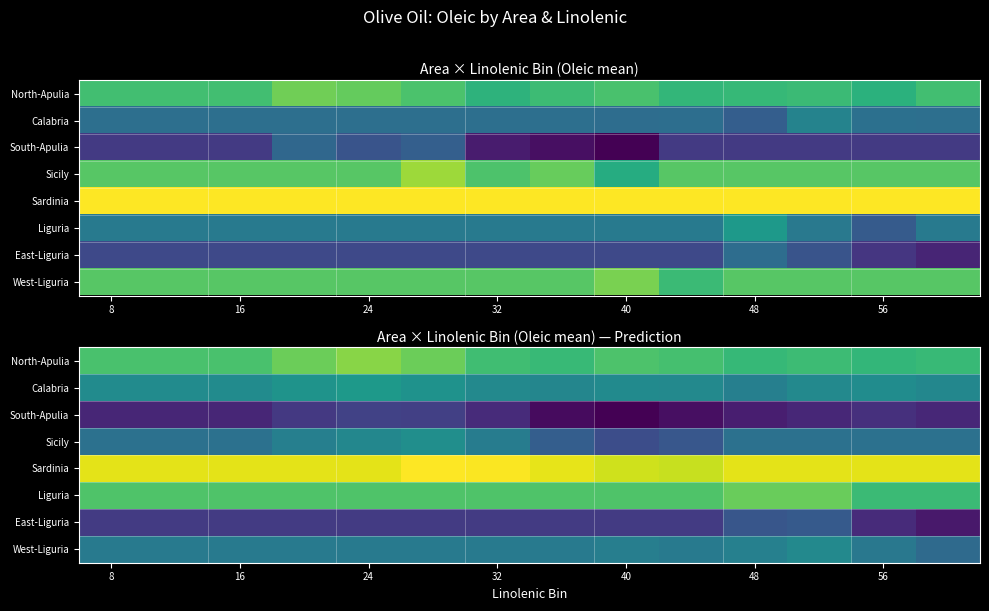

Between 24 and 40, which series saw the biggest shift?

Sicily